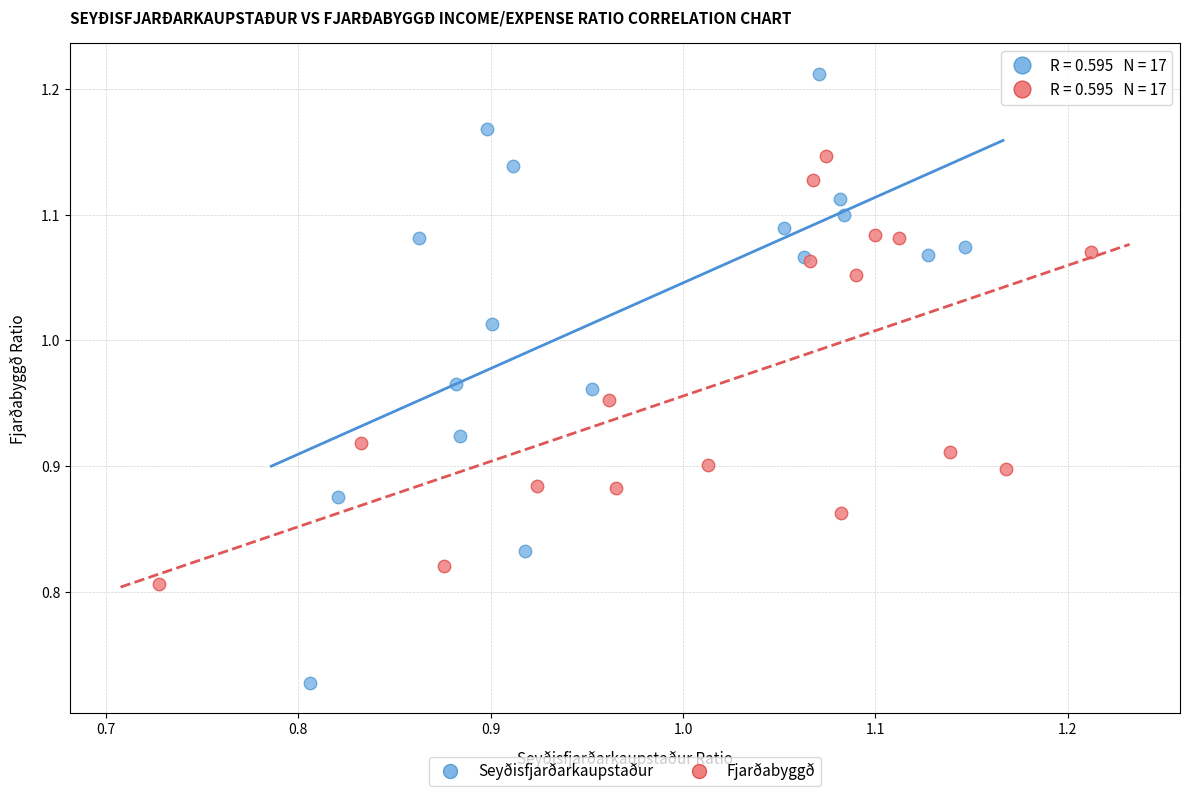

Which series has the largest Y range (max minus min)?

Seyðisfjarðarkaupstaður